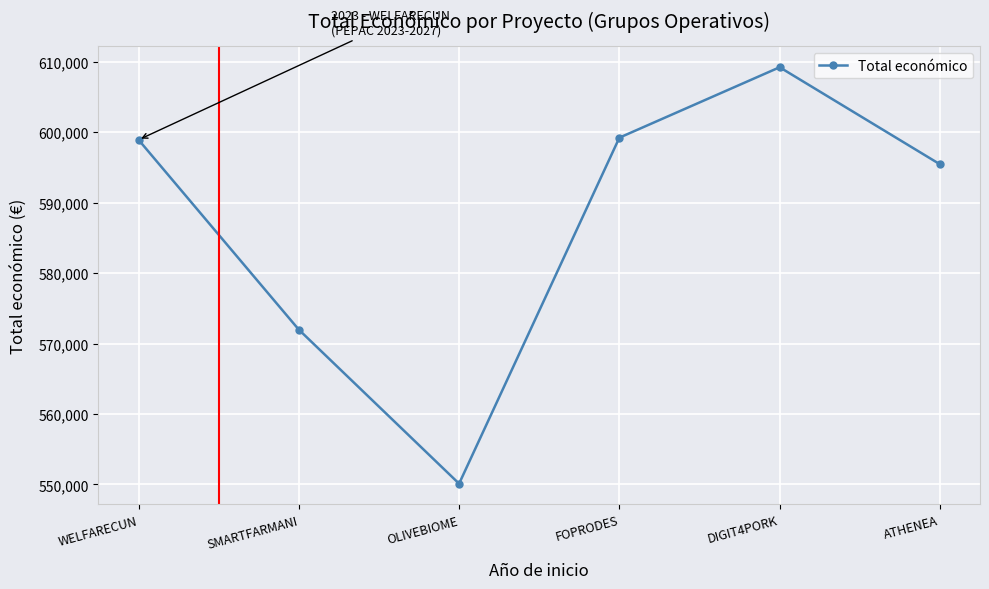

Where is the first local minimum?

OLIVEBIOME